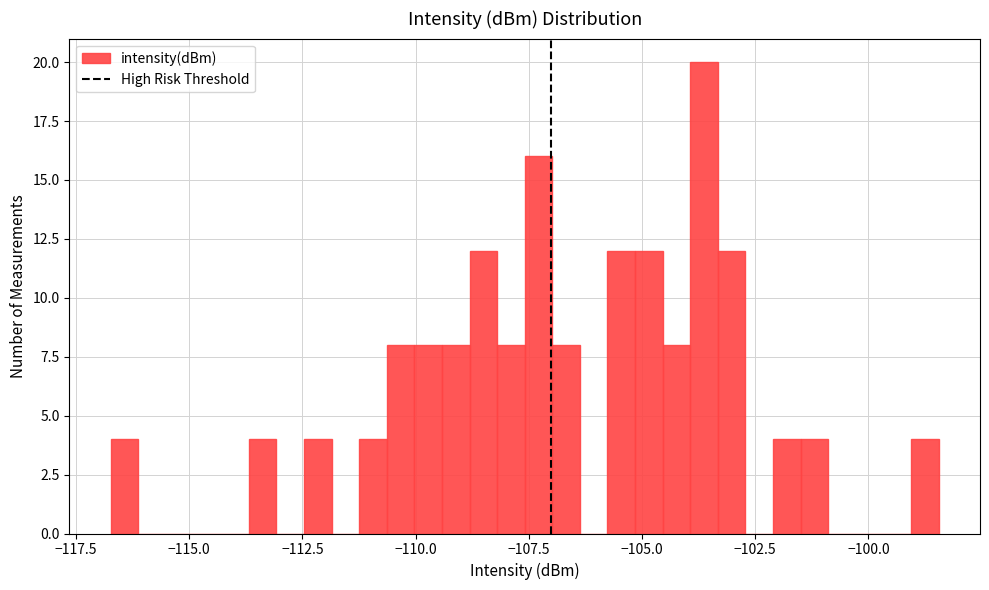

Read against the x-axis, roughly where is the centre of the tallest bar?

-103.5